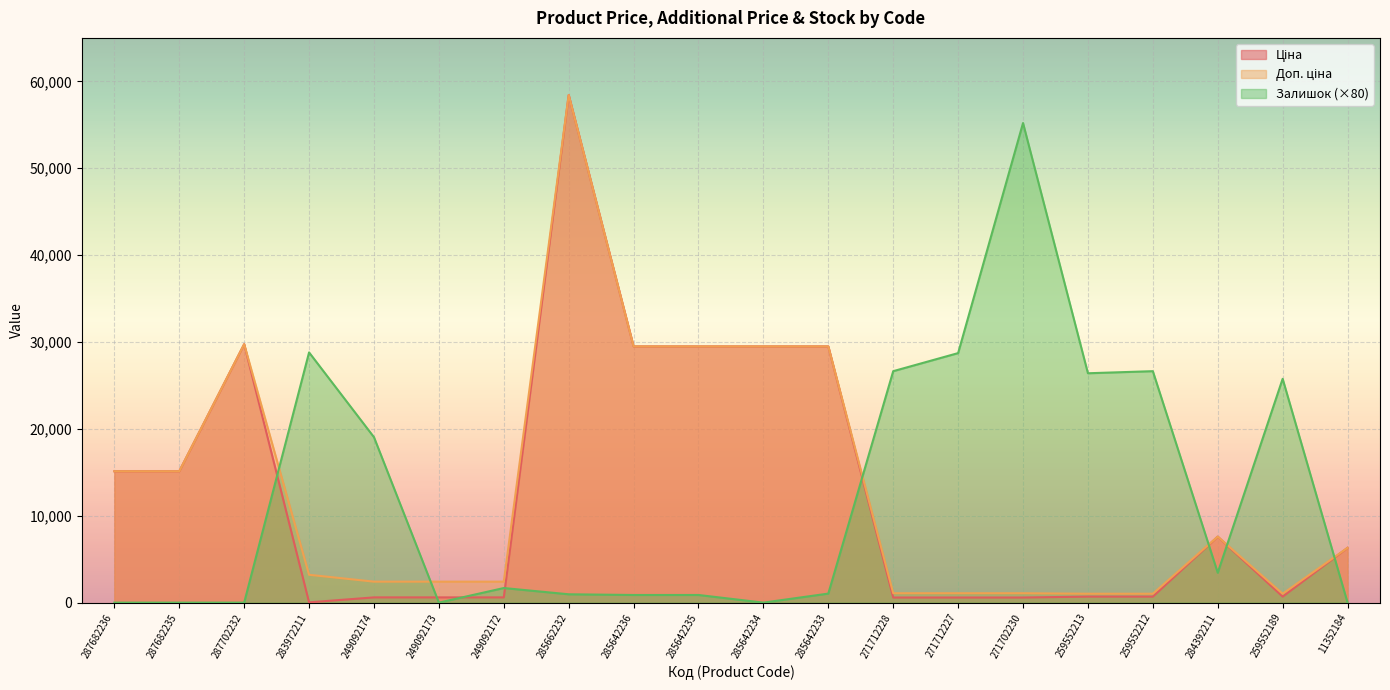

True or false: Доп. ціна and Ціна cross at least once.

False